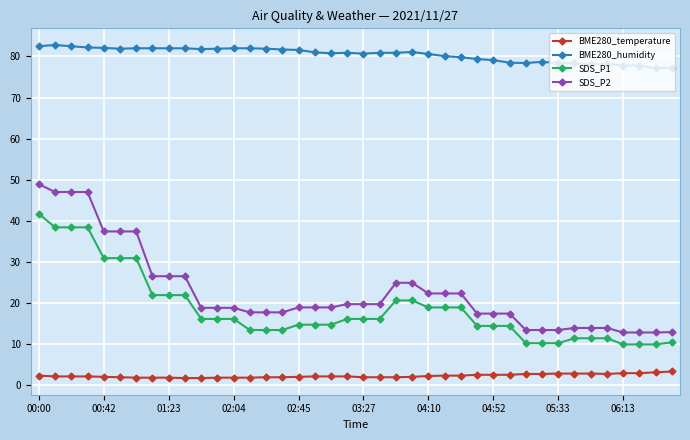

True or false: BME280_humidity has more than 2 points higher than both neighbors.

True